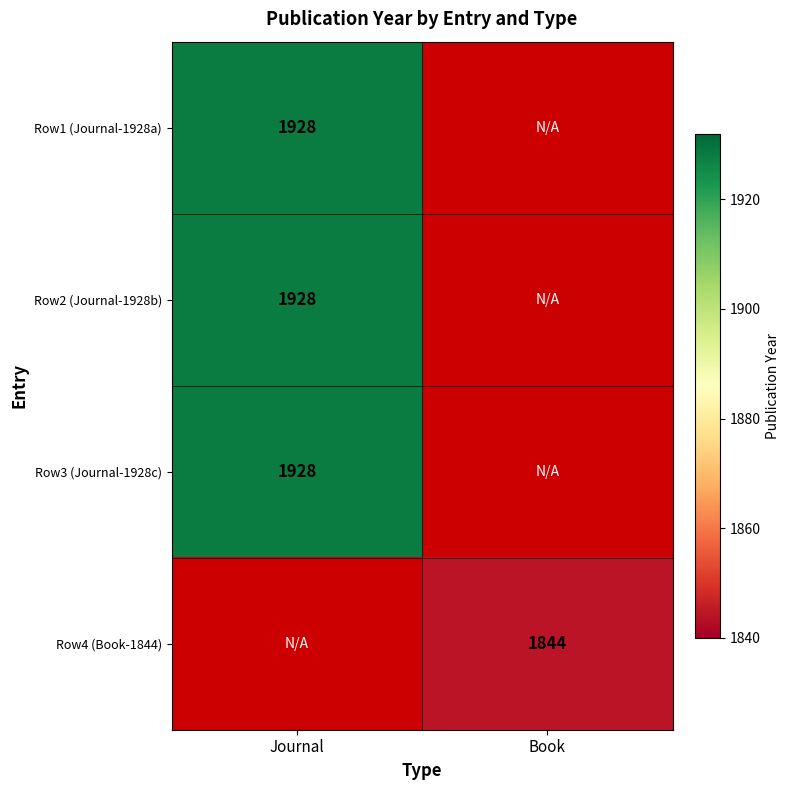

Is it true that Row3 (Journal-1928c) equals 391 at Journal?

False